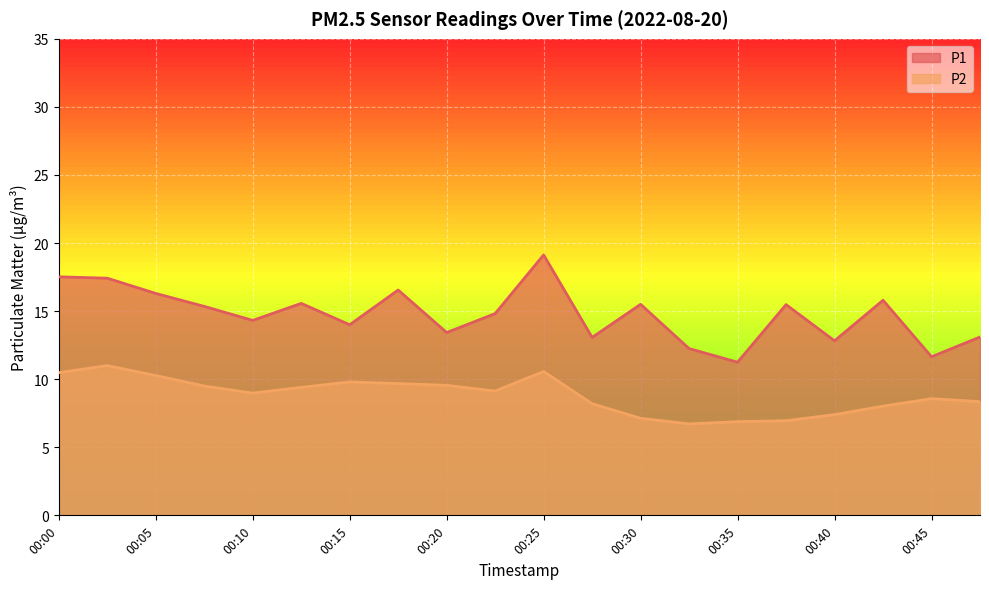

Which series has the largest total across all categories?

P1